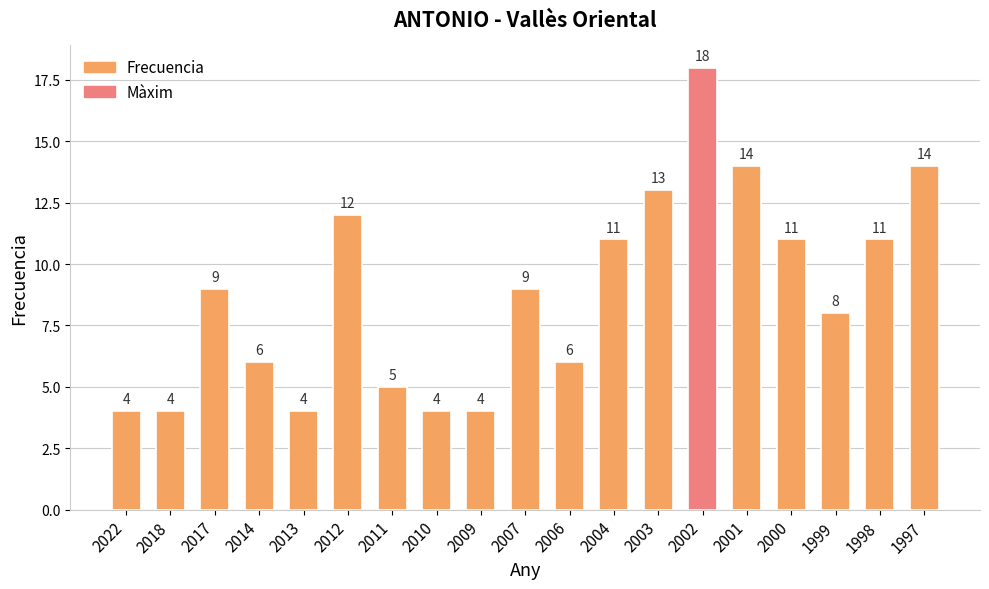

Read the value at 2017, to the nearest 10.

10